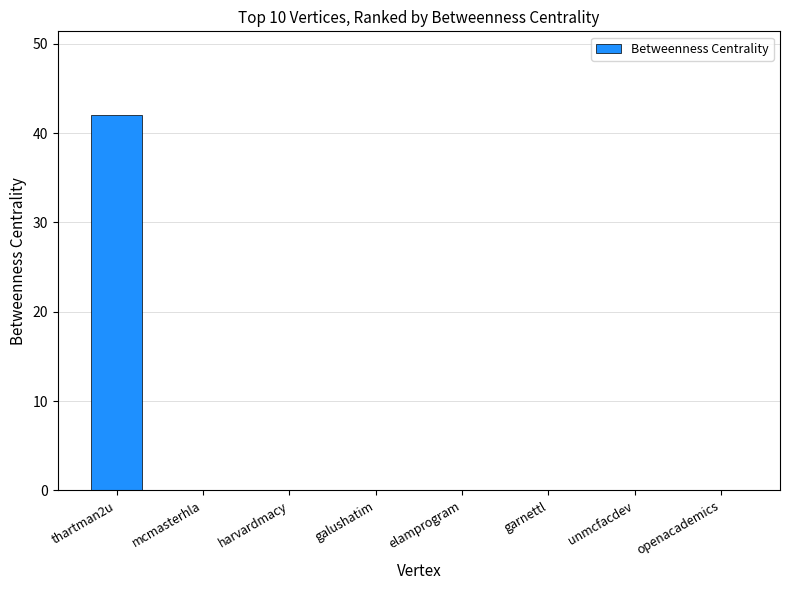

What is the sum of the values at thartman2u and garnettl?

42